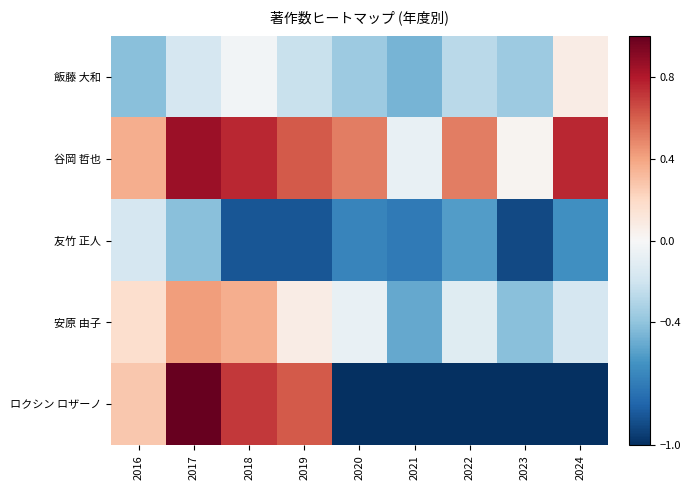

What is the maximum value shown in the chart?

1.0